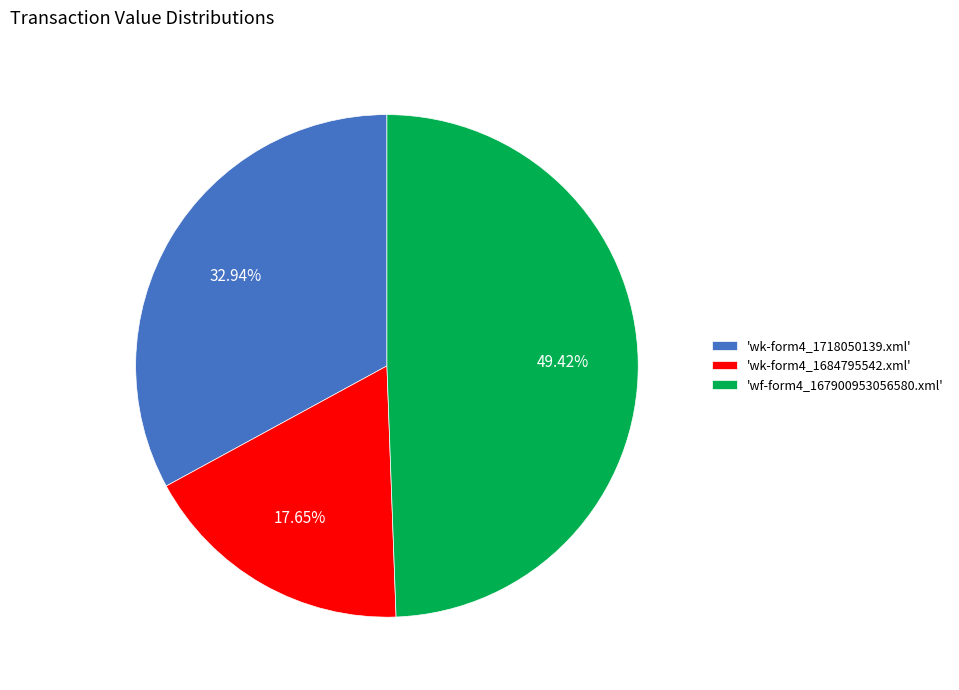

Rank the categories by value from highest to lowest.

'wf-form4_167900953056580.xml', 'wk-form4_1718050139.xml', 'wk-form4_1684795542.xml'